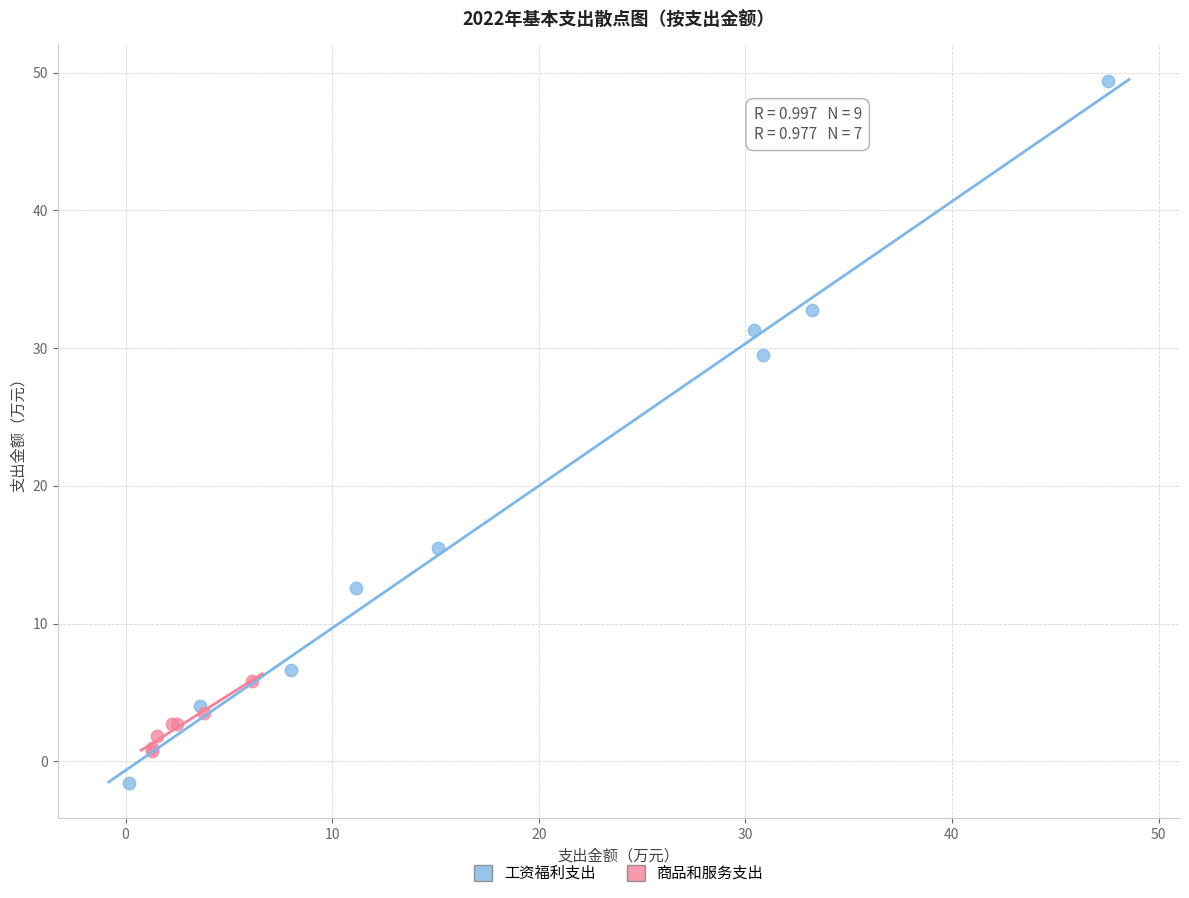

Which series contains the lowest Y value?

工资福利支出